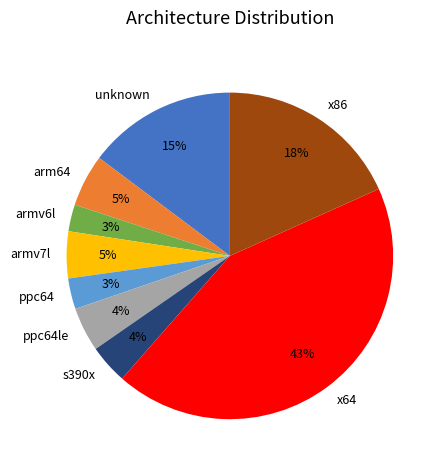

Do ppc64le and armv6l together represent more than half of the pie?

No